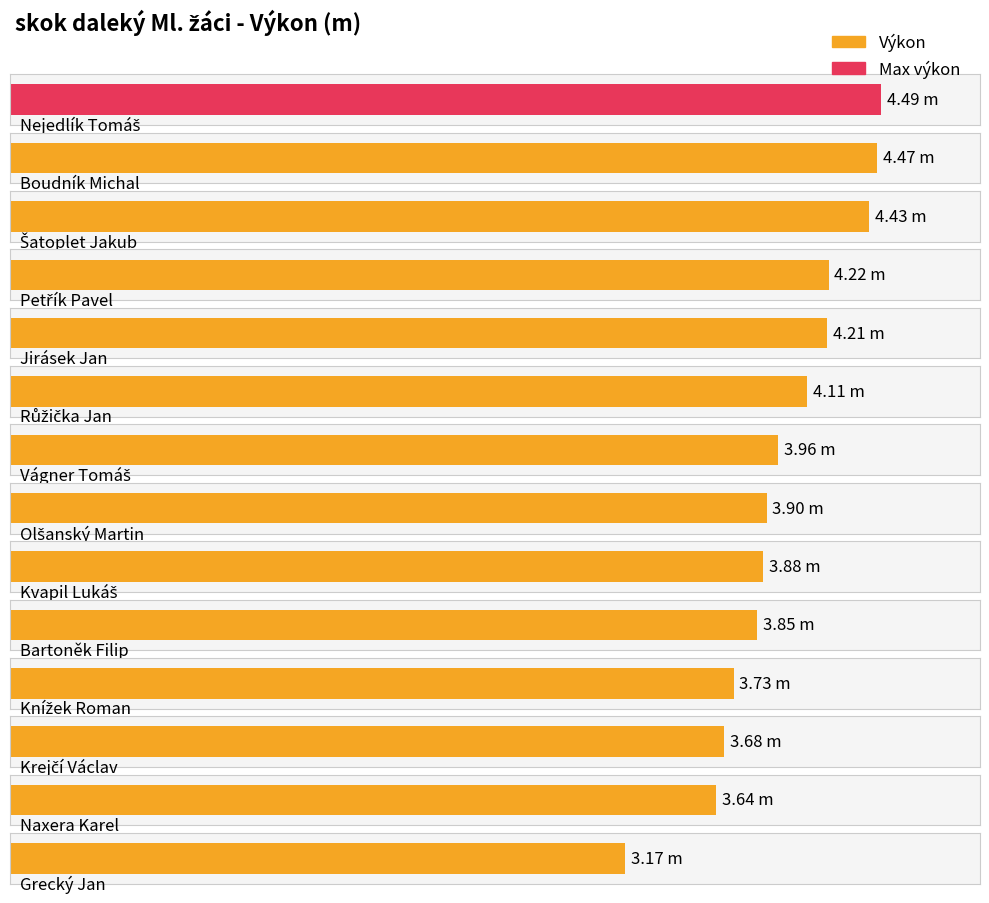

What is the approximate value at Růžička Jan?

4.1